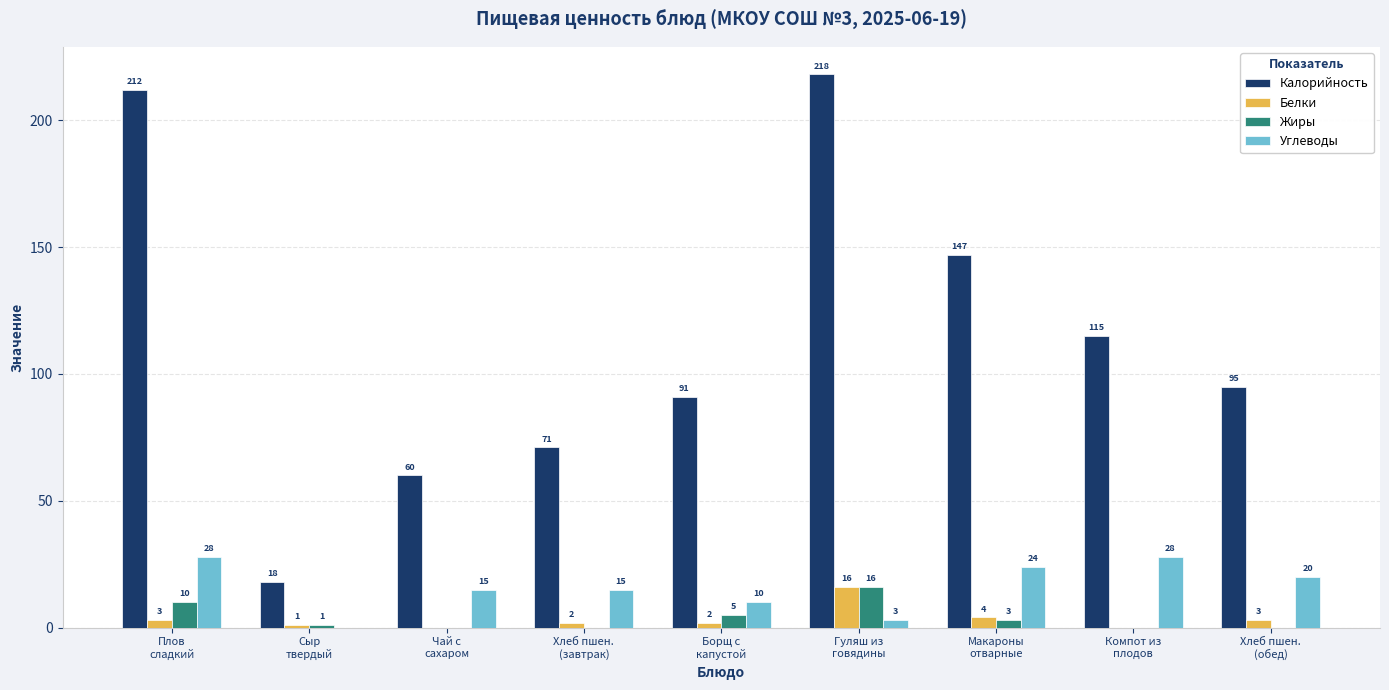

Where does the Углеводы series first go above 15?

Плов
сладкий